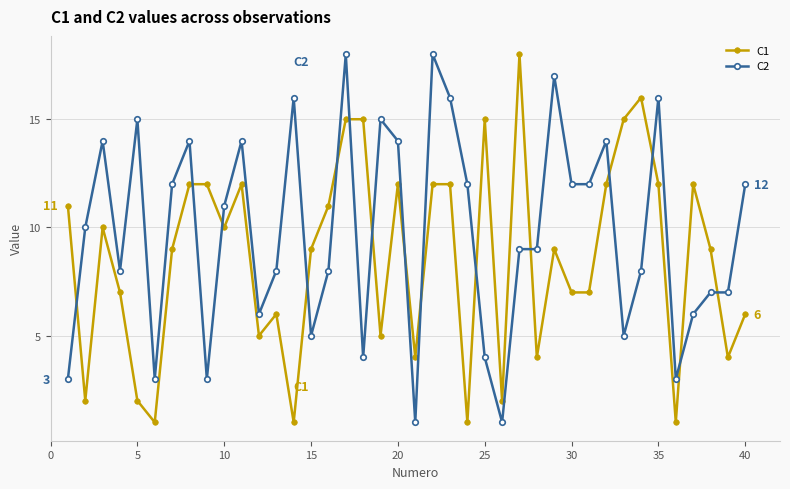

Is this an area chart (filled region under the line)?

No